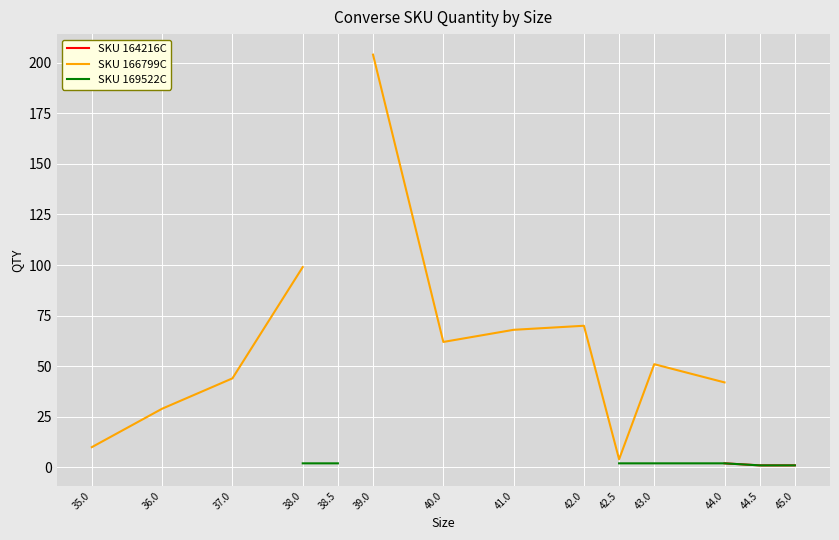

True or false: SKU 169522C and SKU 164216C cross at least once.

False